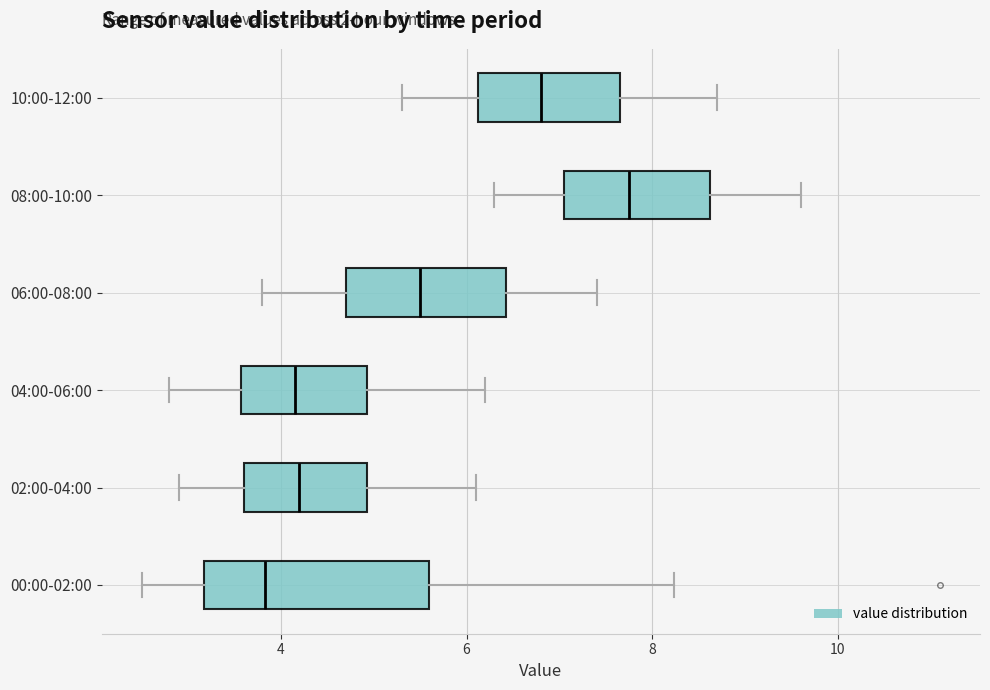

Reading bottom to top, transcribe this box plot: for each box, give where its median line is, the range the box spans, and where its two whiskers end, as read against the x-axis. The values are not printed on the chart, so give them approximately, as read against the axis.

00:00-02:00: median 3.8, box 3.2 to 5.6, whiskers 2.6 to 8.2
02:00-04:00: median 4.2, box 3.6 to 5.0, whiskers 3.0 to 6.2
04:00-06:00: median 4.2, box 3.6 to 5.0, whiskers 2.8 to 6.2
06:00-08:00: median 5.6, box 4.8 to 6.4, whiskers 3.8 to 7.4
08:00-10:00: median 7.8, box 7.0 to 8.6, whiskers 6.4 to 9.6
10:00-12:00: median 6.8, box 6.2 to 7.6, whiskers 5.4 to 8.8